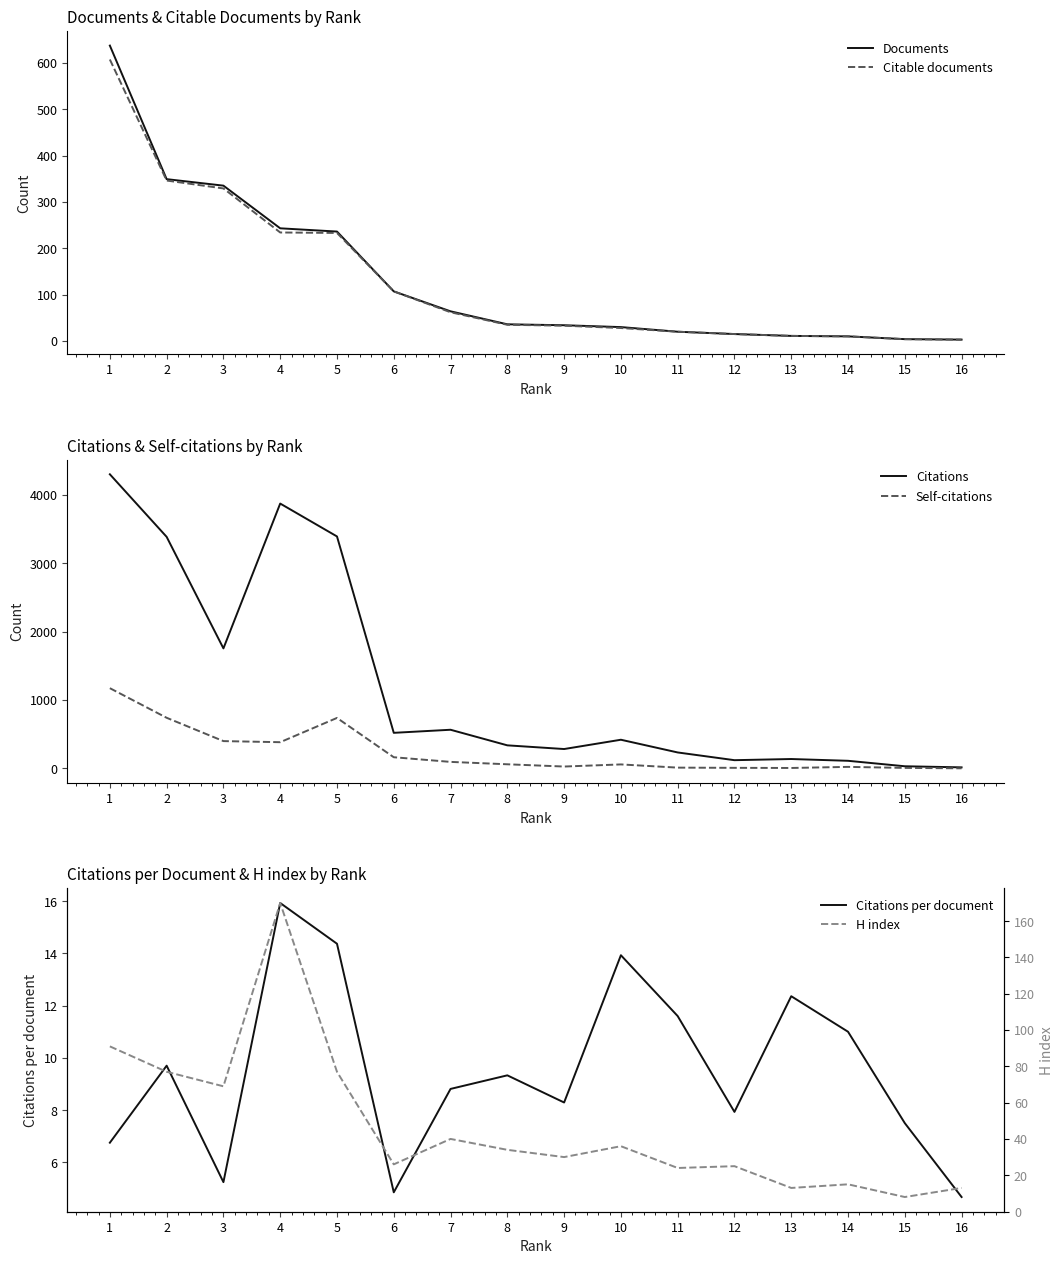

True or false: Citations per document has a value of 12.2 at 12.

False